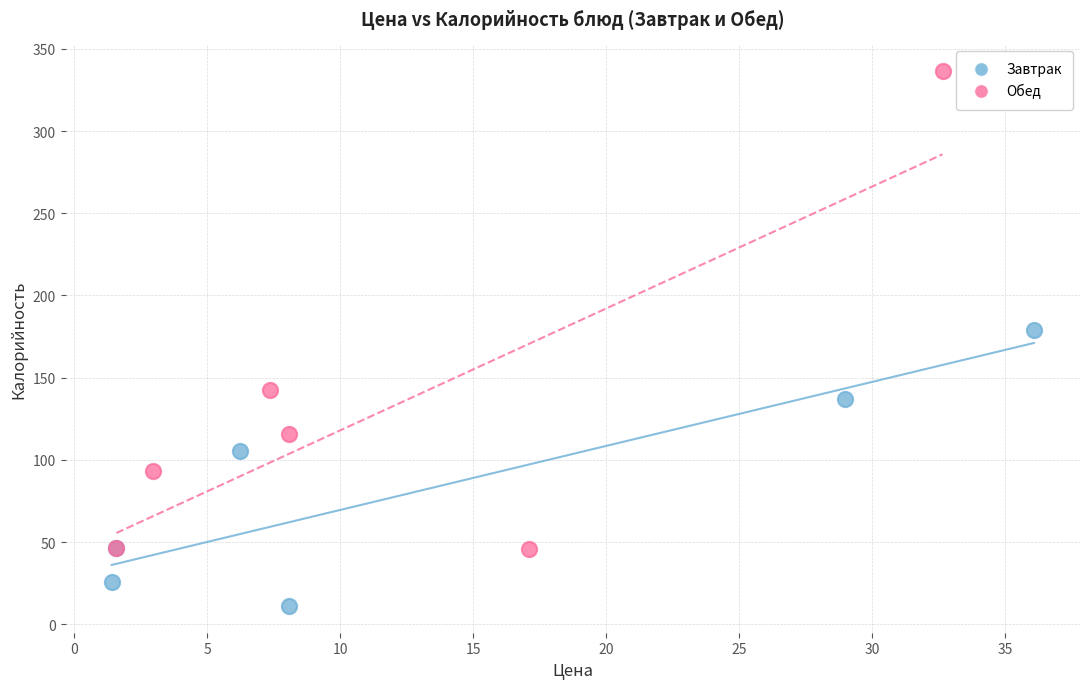

Which series contains the lowest Y value?

Завтрак